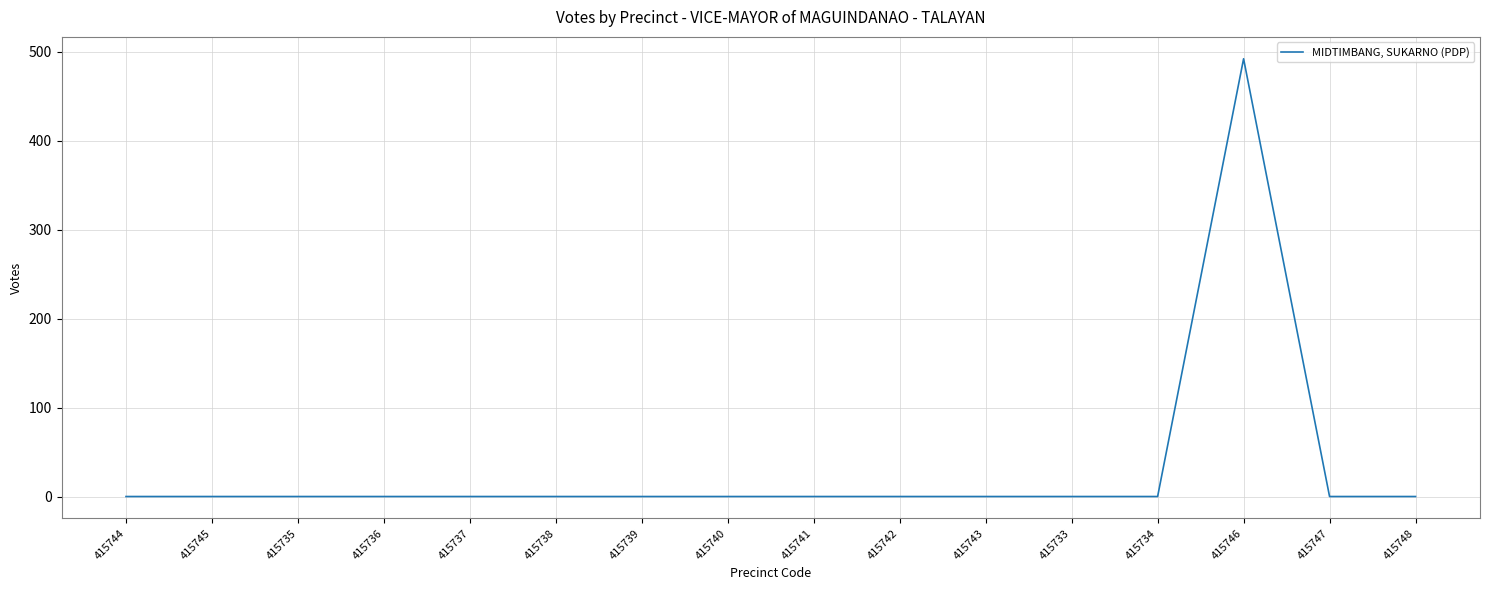

What position from the right is 415735?

14